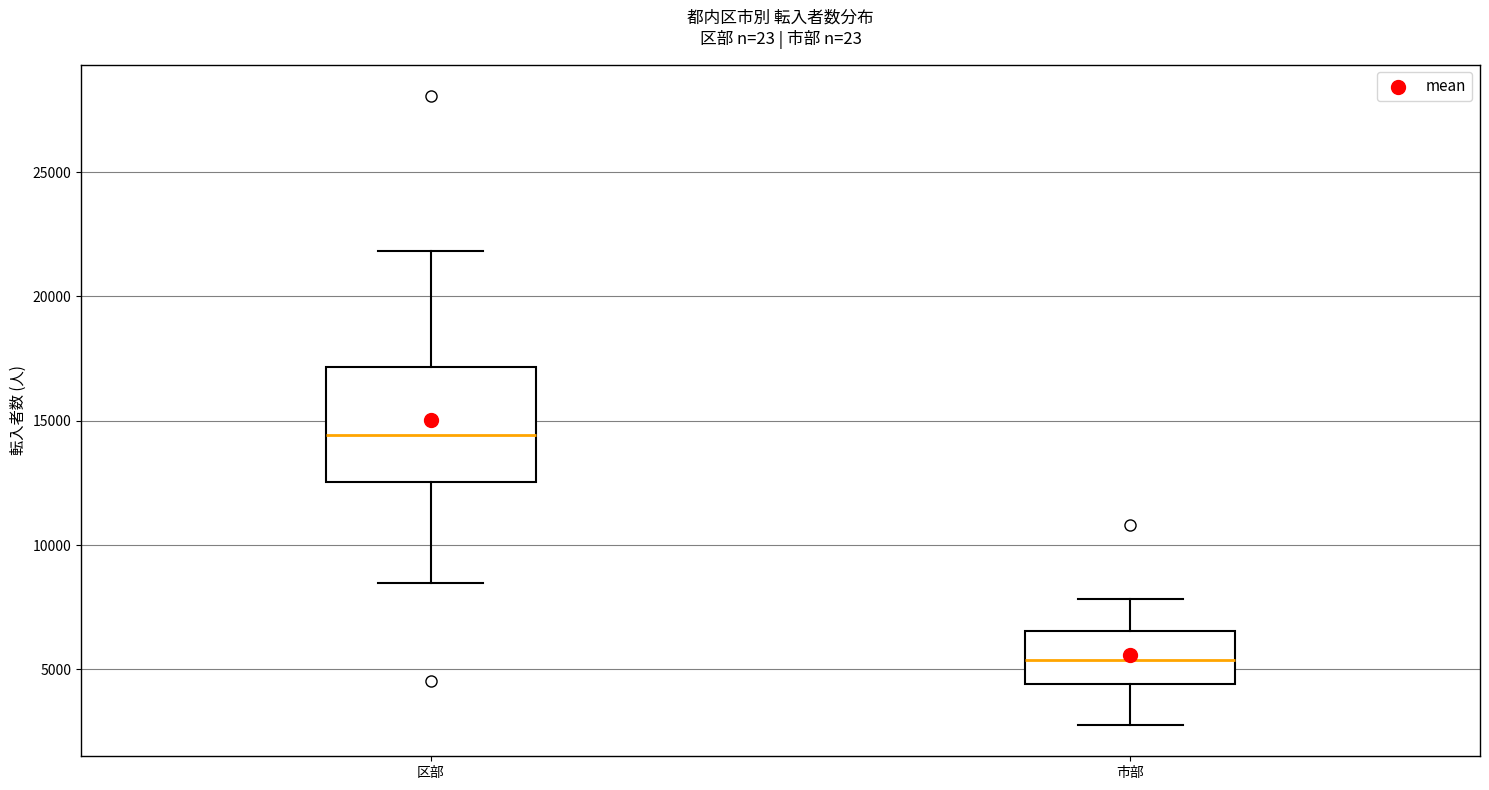

Reading left to right, transcribe this box plot: for each box, give where its median line is, the range the box spans, and where its two whiskers end, as read against the y-axis. The values are not printed on the chart, so give them approximately, as read against the axis.

区部: median 14500, box 12500 to 17000, whiskers 8500 to 22000
市部: median 5500, box 4500 to 6500, whiskers 3000 to 8000